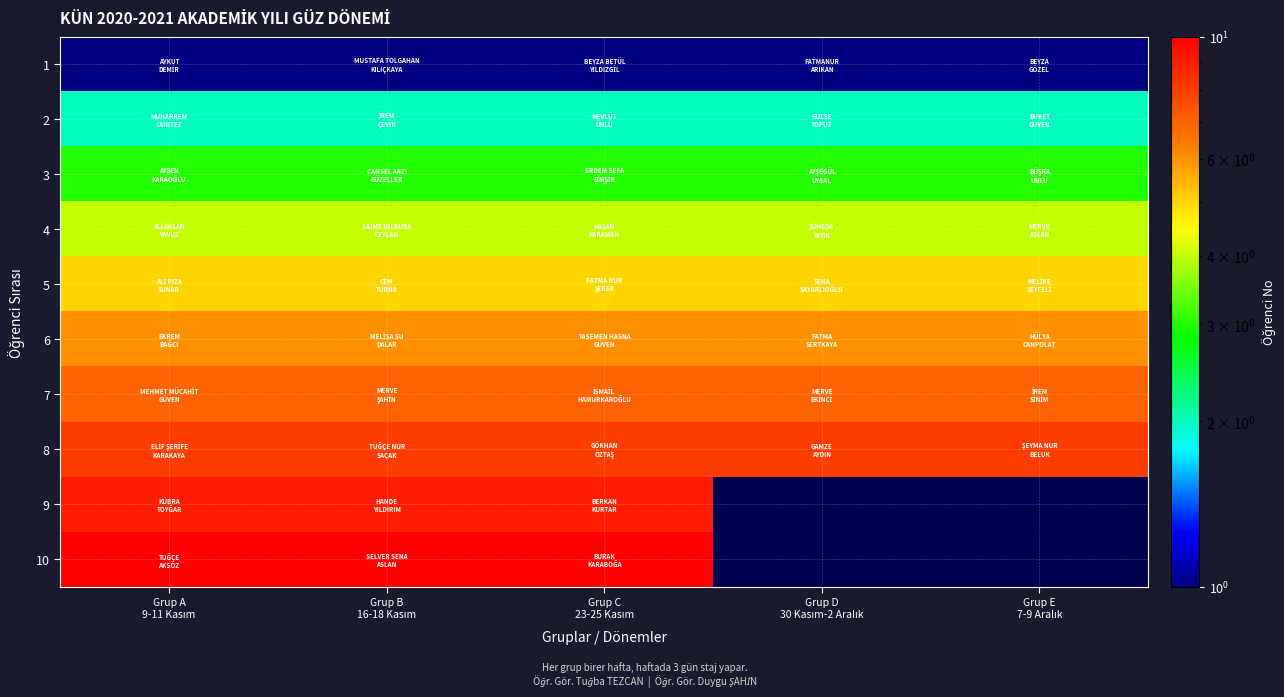

At Grup C 23-25 Kasım, list the series in order from smallest to largest.

1, 2, 3, 4, 5, 6, 7, 8, 9, 10